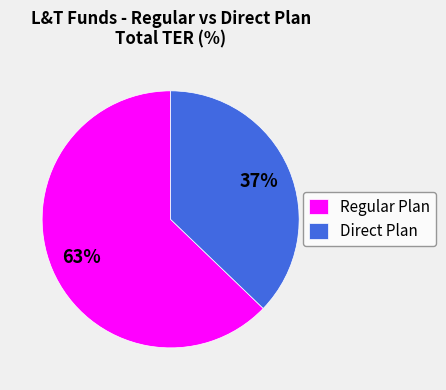

The Direct Plan slice represents 37% of the pie. True or false?

True